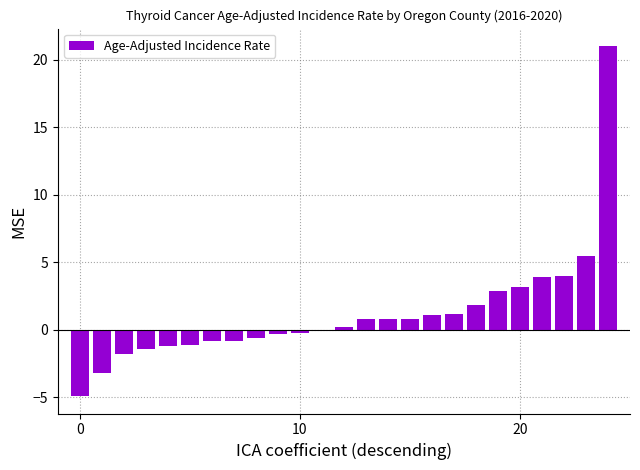

What is the sum of all values?

30.9